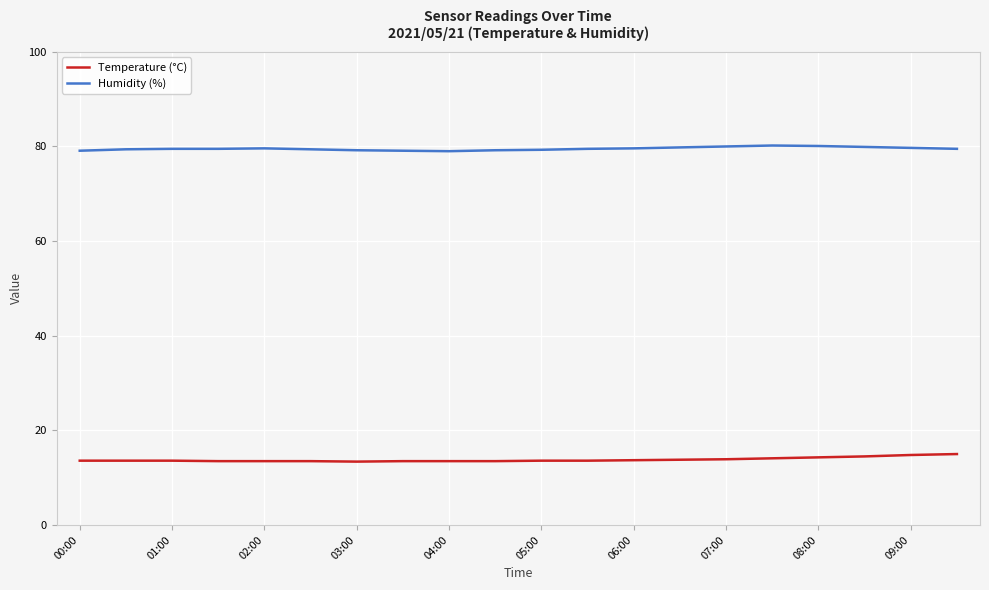

At how many categories does at least one series exceed 43?

20